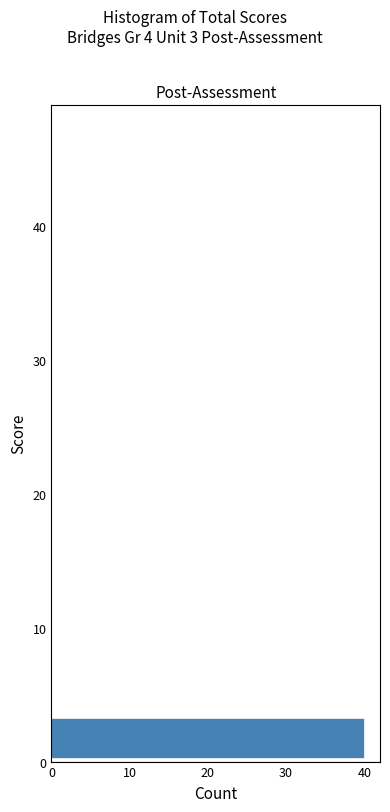

Around what value on the y-axis is the longest bar? Give the approximate position of its centre, as read against the axis.

2